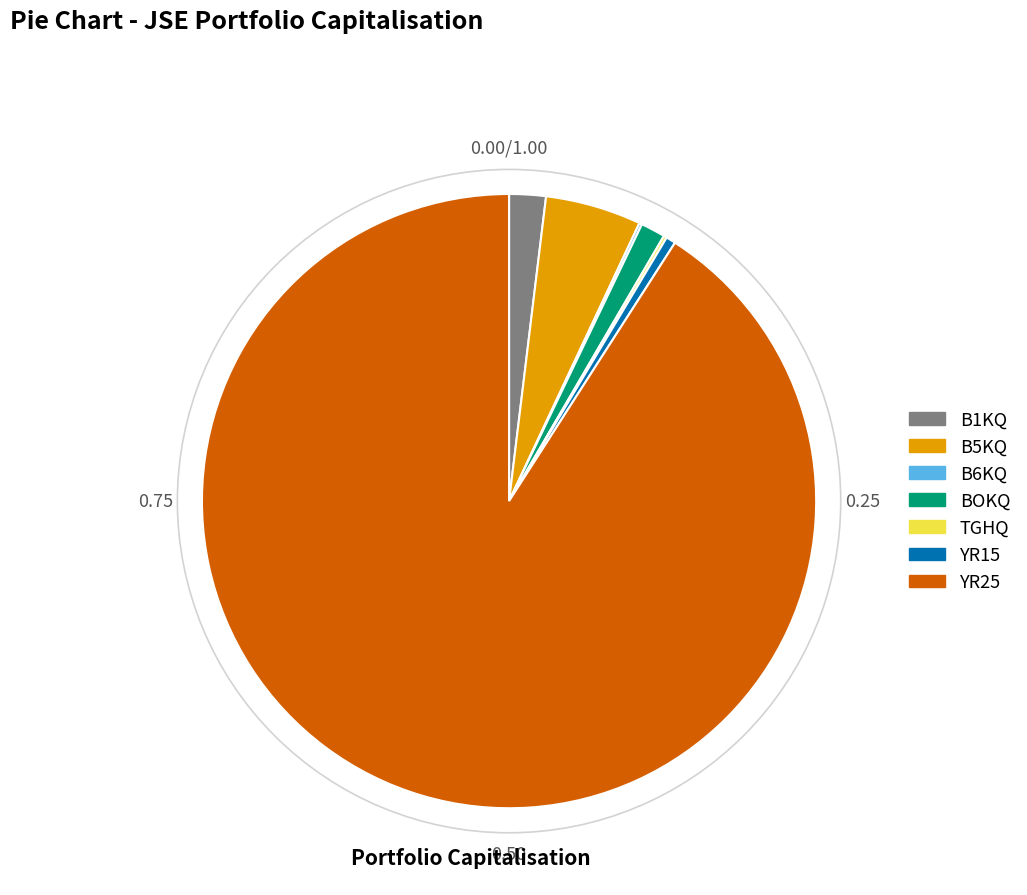

Is there a majority slice in this chart?

Yes